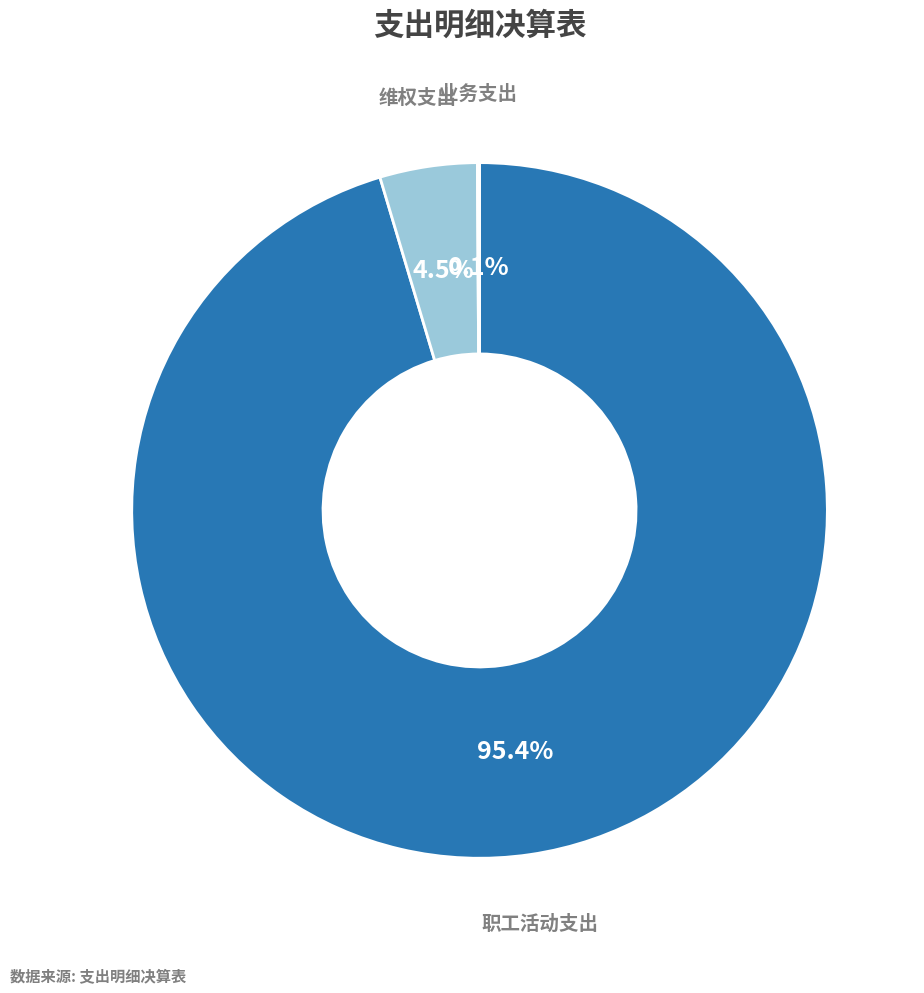

Does any single category account for the majority?

Yes